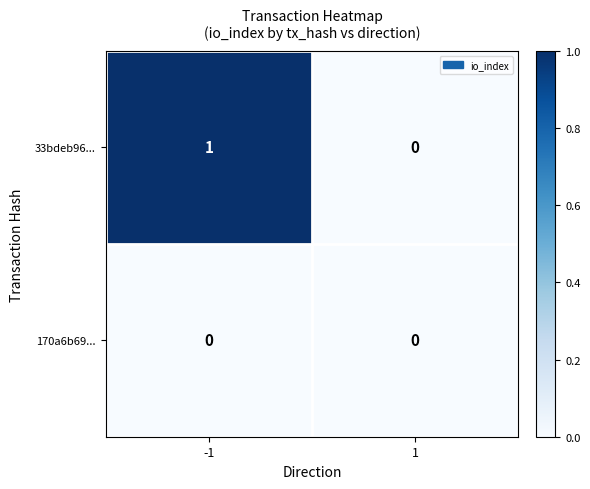

List the series in order of their overall mean, lowest first.

170a6b69..., 33bdeb96...